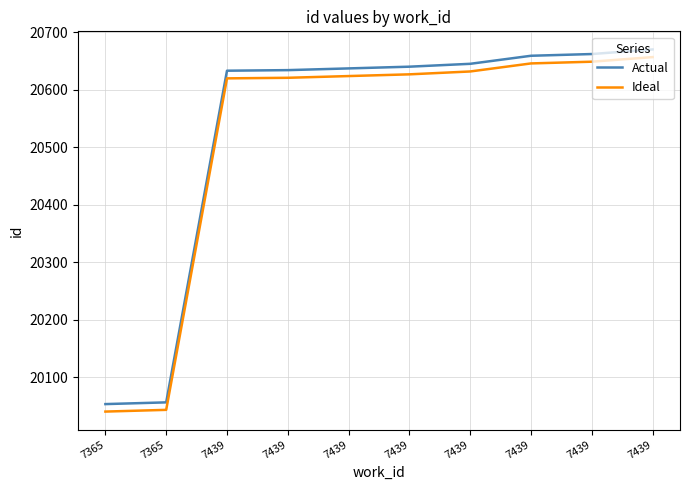

What are all the series names shown in the legend?

Actual, Ideal